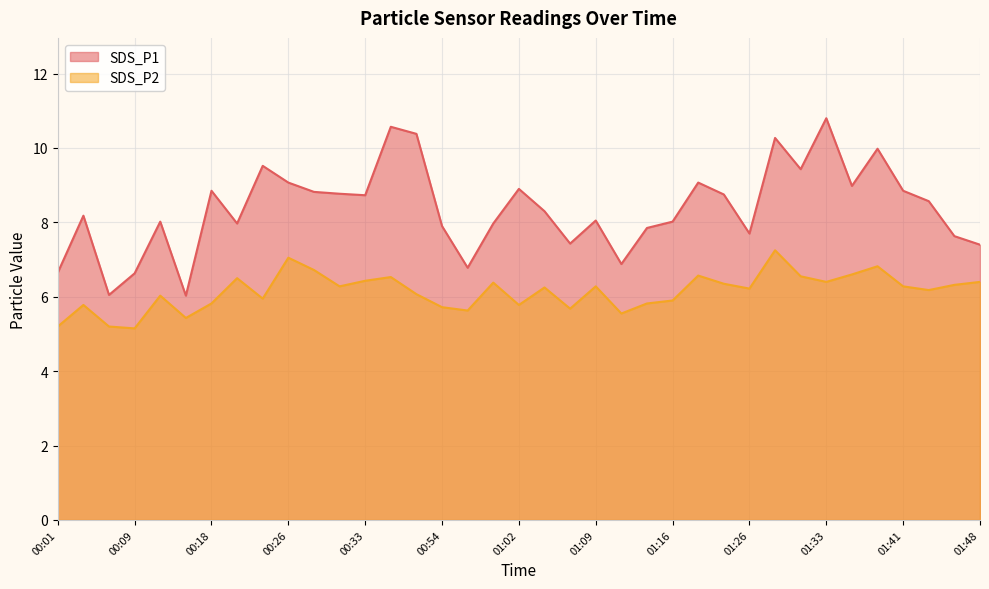

How many lines are shown in the chart?

2